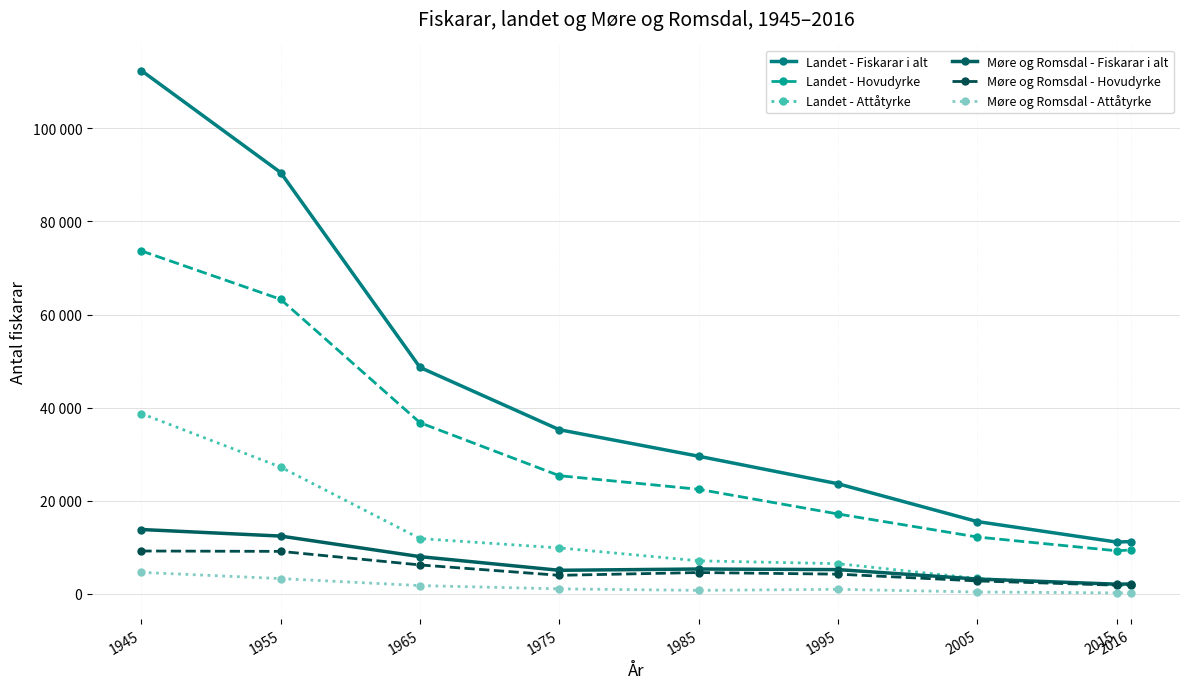

What is the smallest value displayed?

195